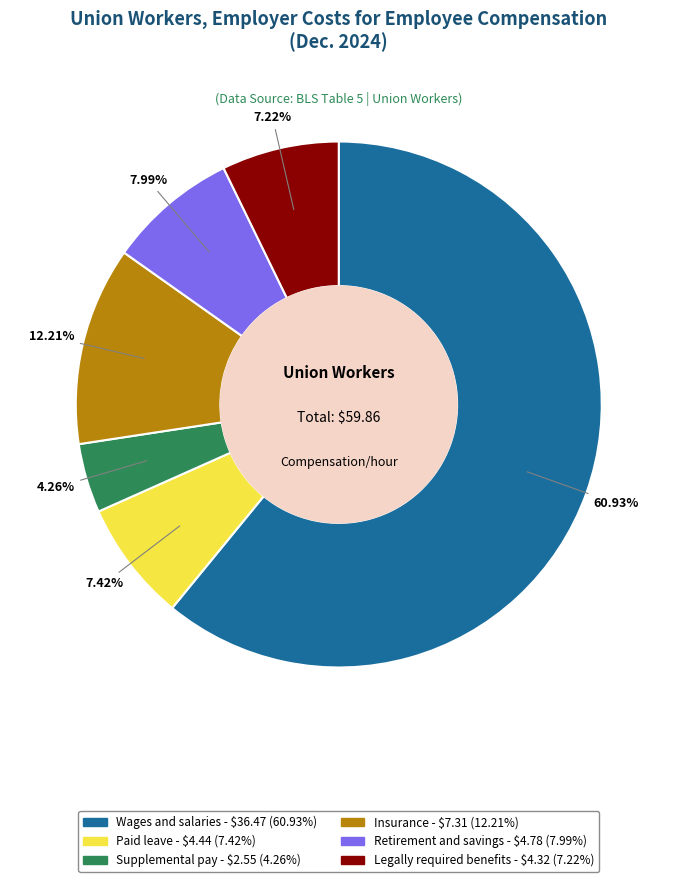

What is the ratio of the value at Insurance to the value at Legally required benefits?

1.7